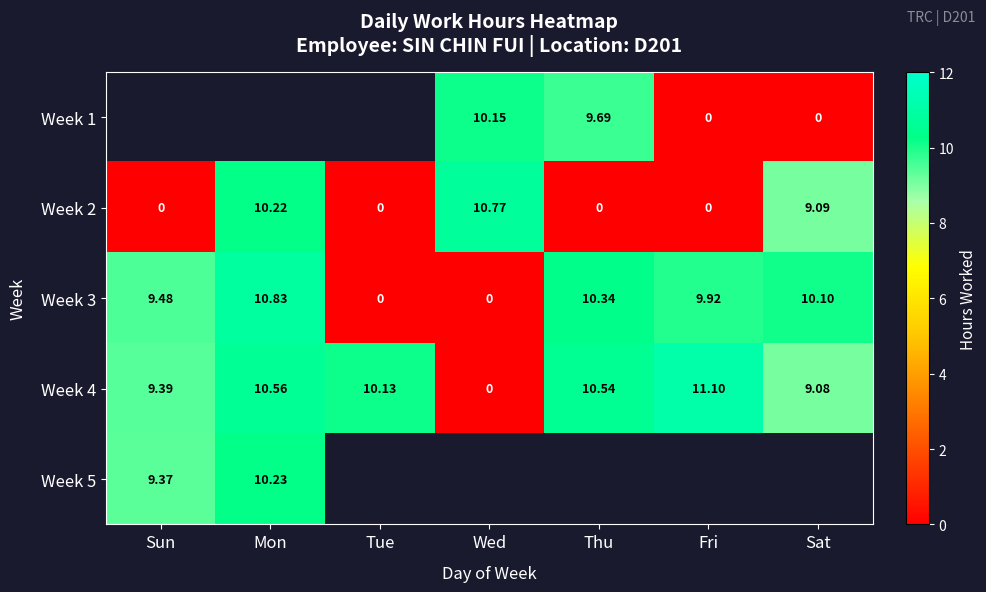

What is the approximate value of Week 3 at Sat?

10.1